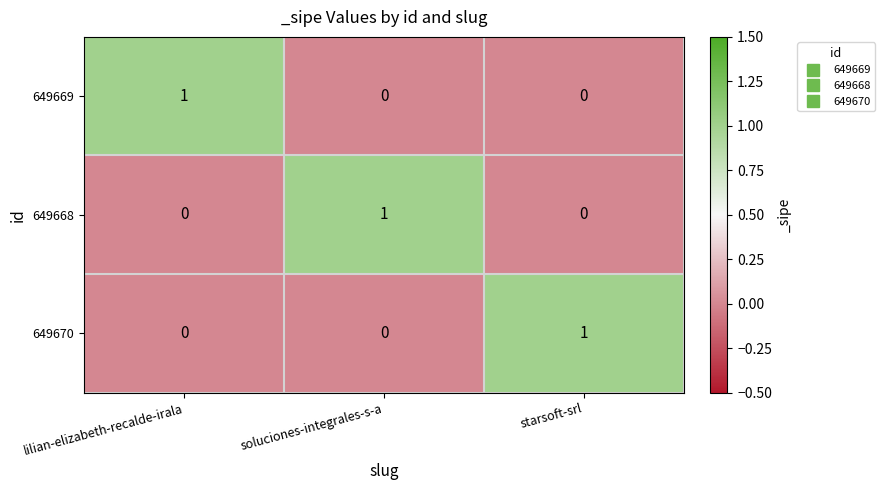

At how many categories does at least one series exceed 0?

3